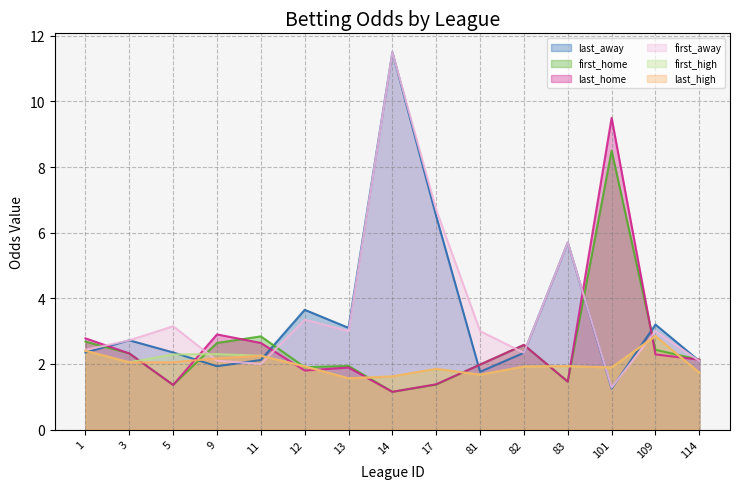

What is the total value across all series at 3?

14.2